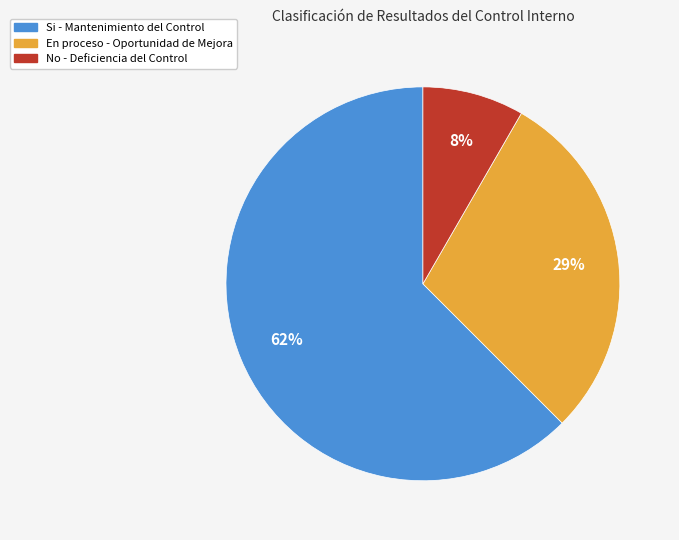

How many segments does this pie chart have?

3